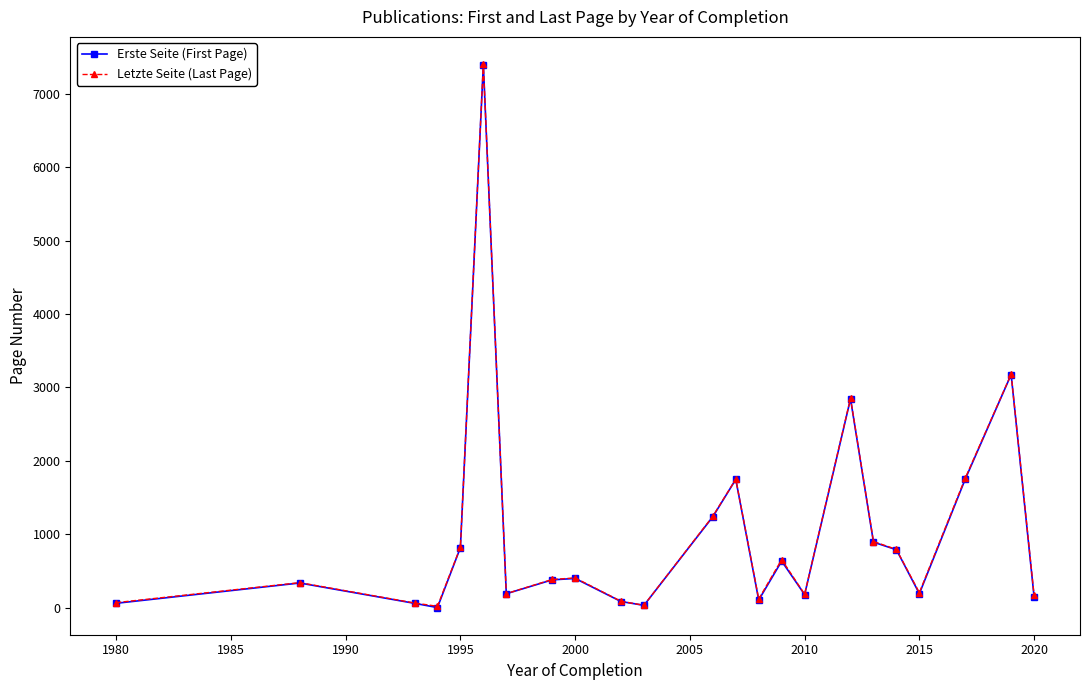

What is the value of the Erste Seite (First Page) point at the 9th from the left?

401.0